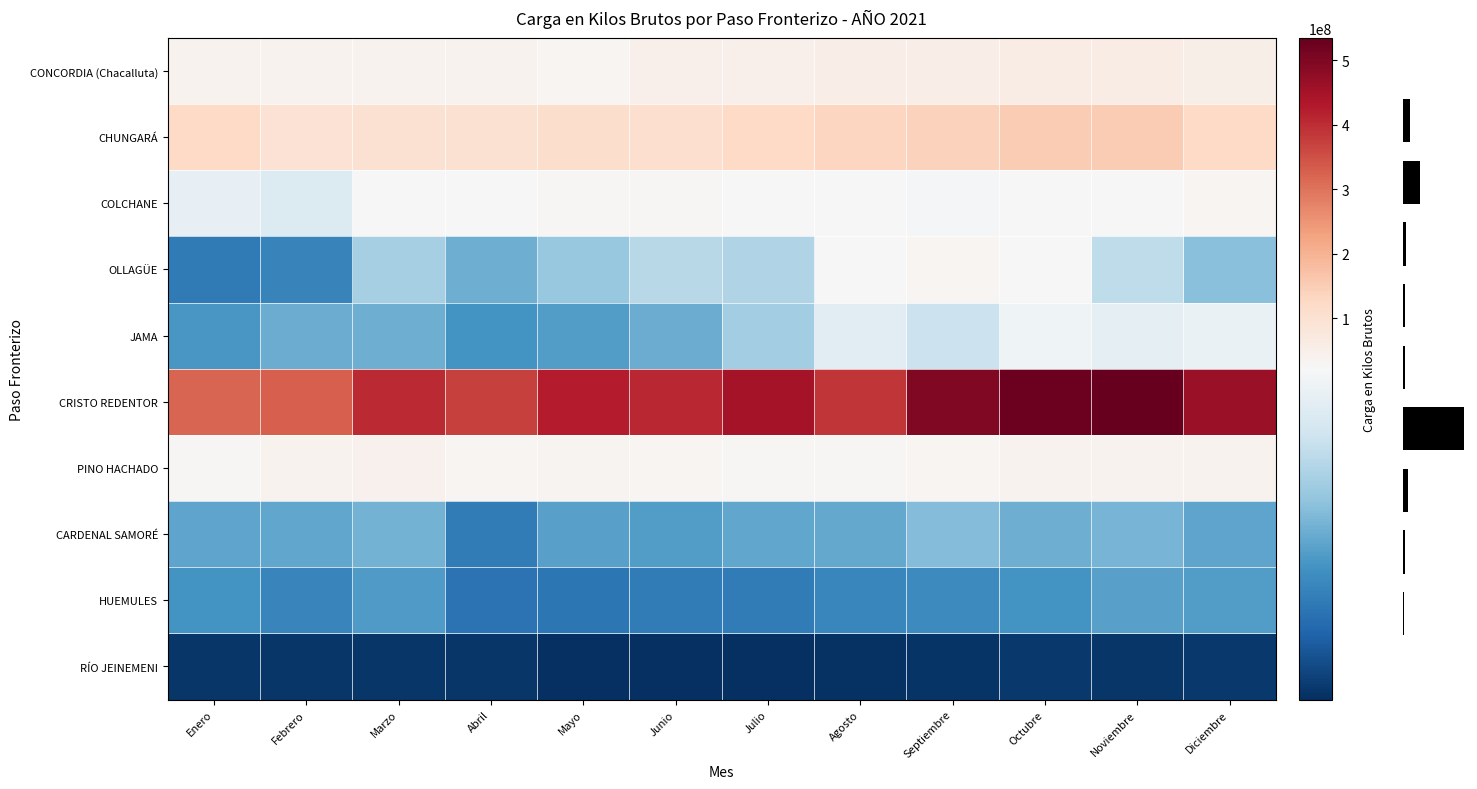

How many values in the CARDENAL SAMORÉ series exceed 10644420?

6